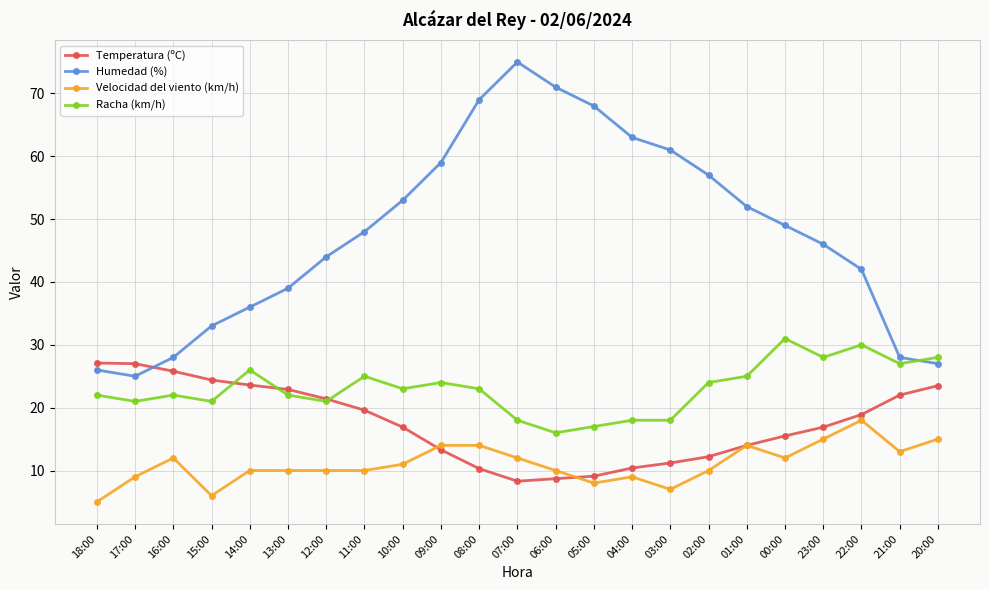

Is it true that Racha (km/h) equals 25.0 at 01:00?

True